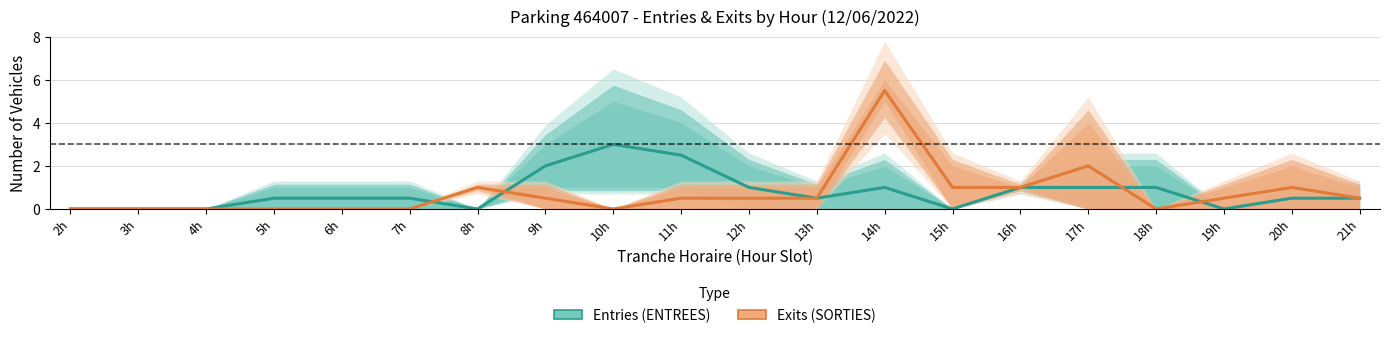

What is the sum of all Exits (SORTIES) values?

14.5